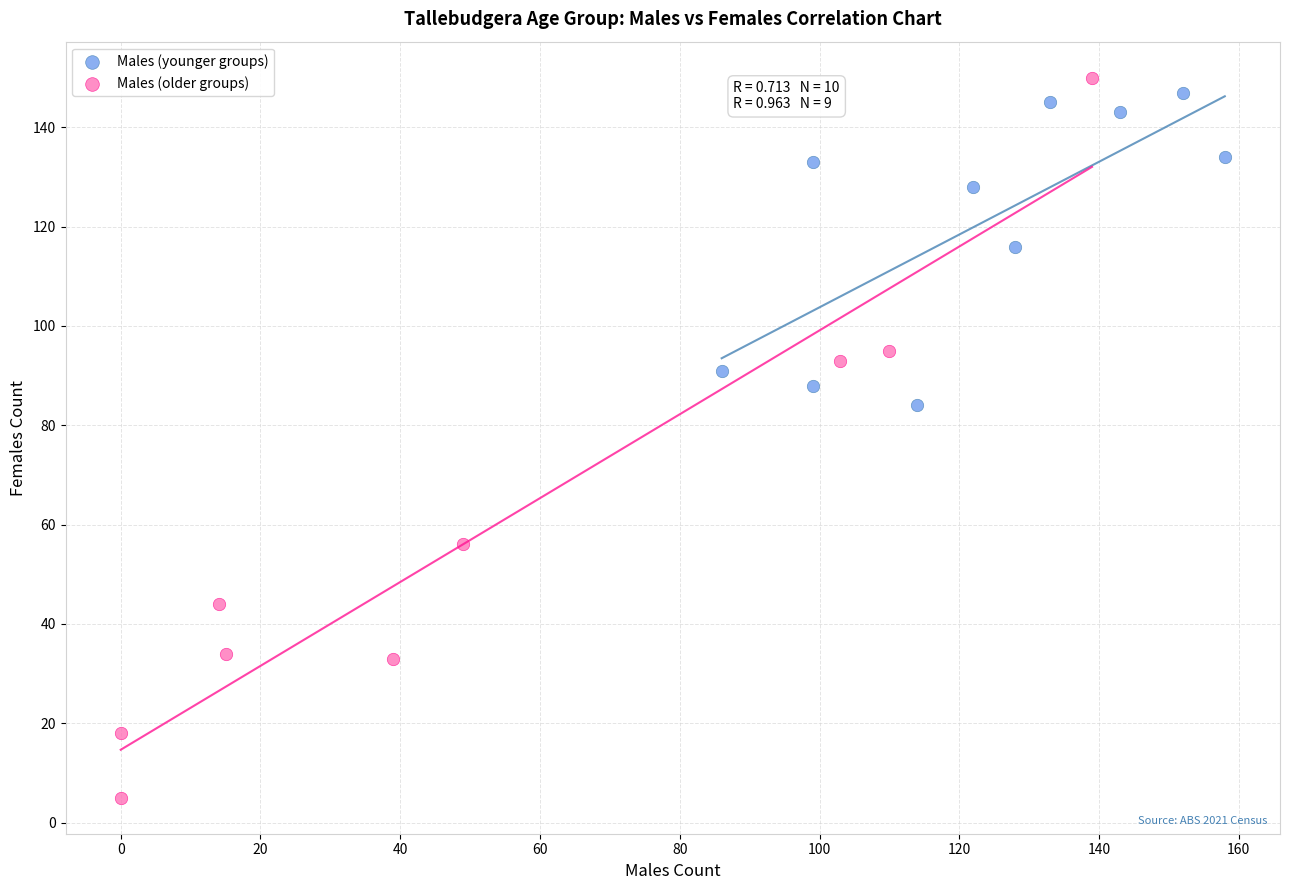

Which series reaches the minimum Y coordinate?

Males (older groups)